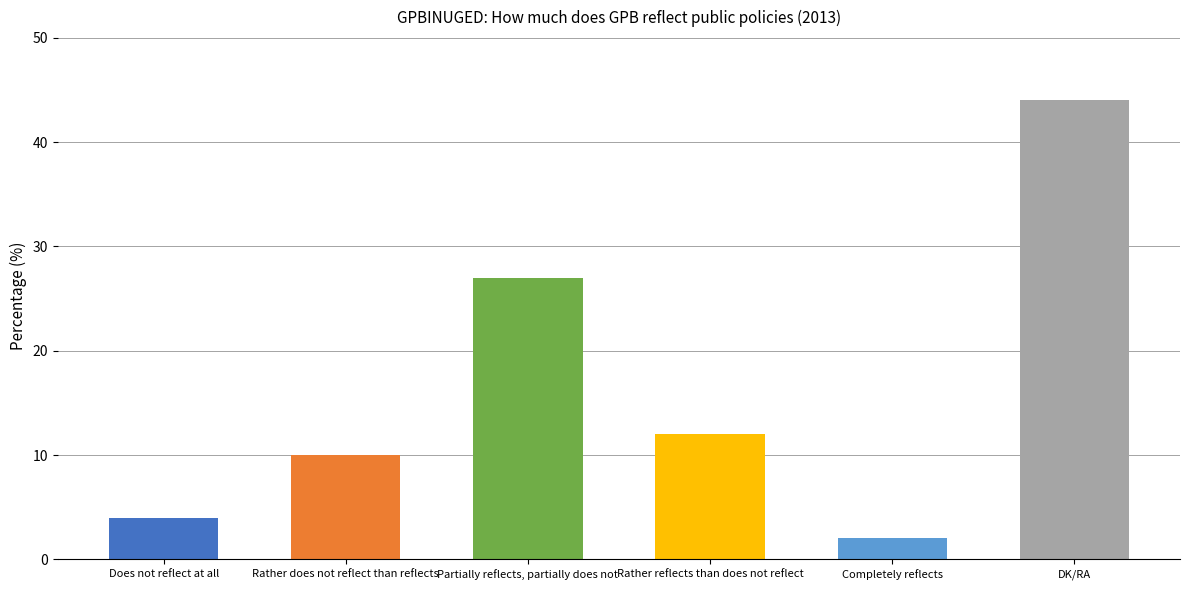

What position from the left is DK/RA?

6